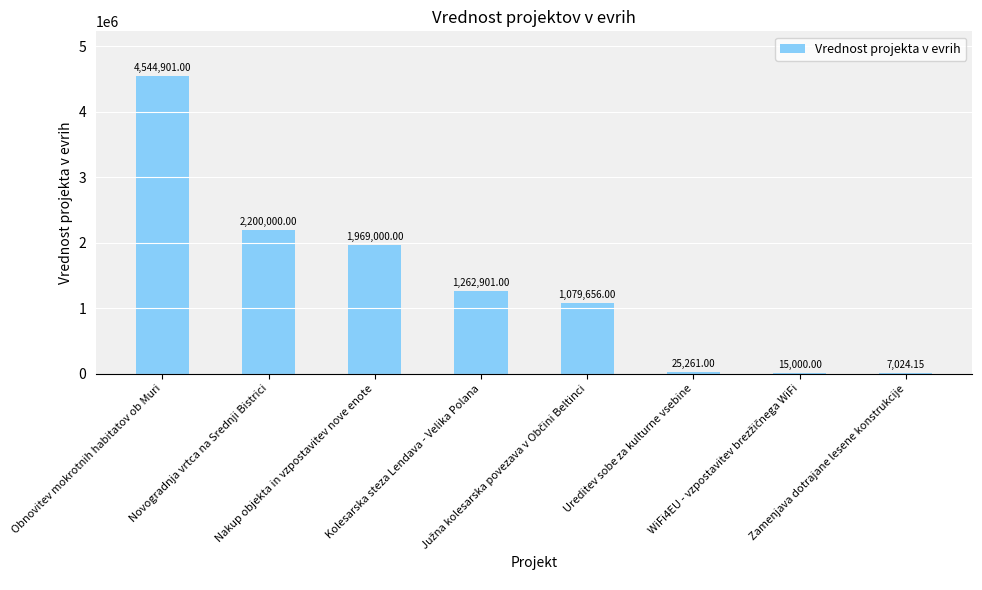

Are the bars grouped side by side (vs. stacked)?

No